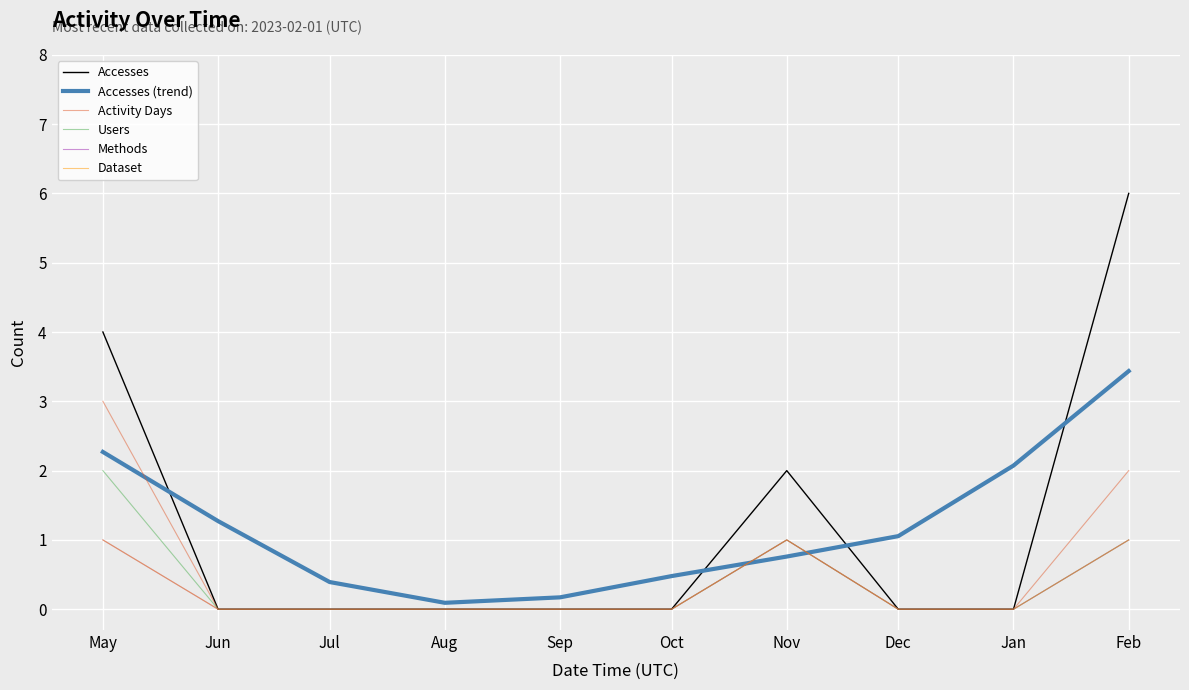

Is the value of Users at Oct greater than the value of Dataset at Sep?

No